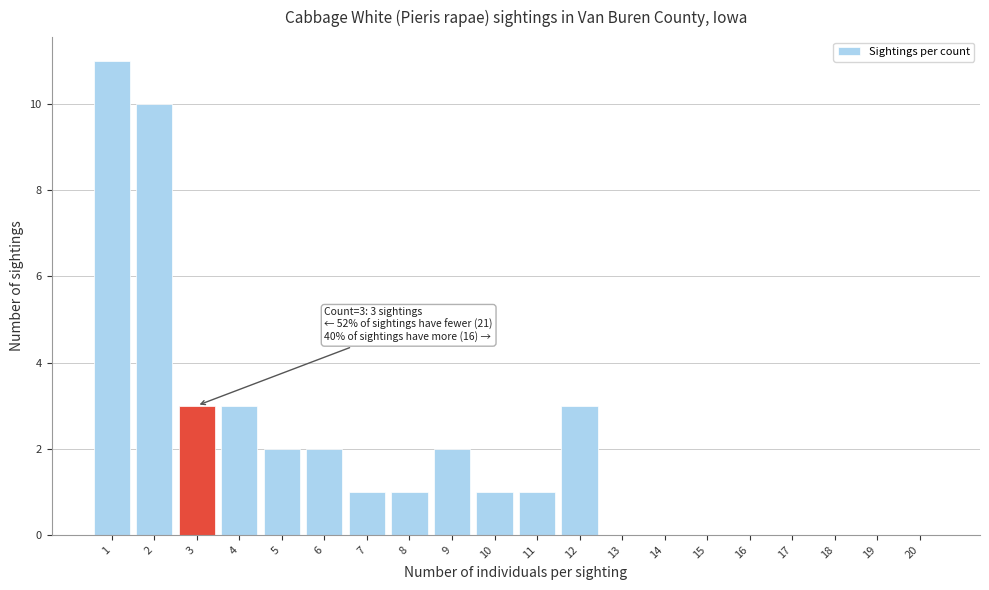

Which range on the x-axis has the tallest bar?

0.5 to 1.5